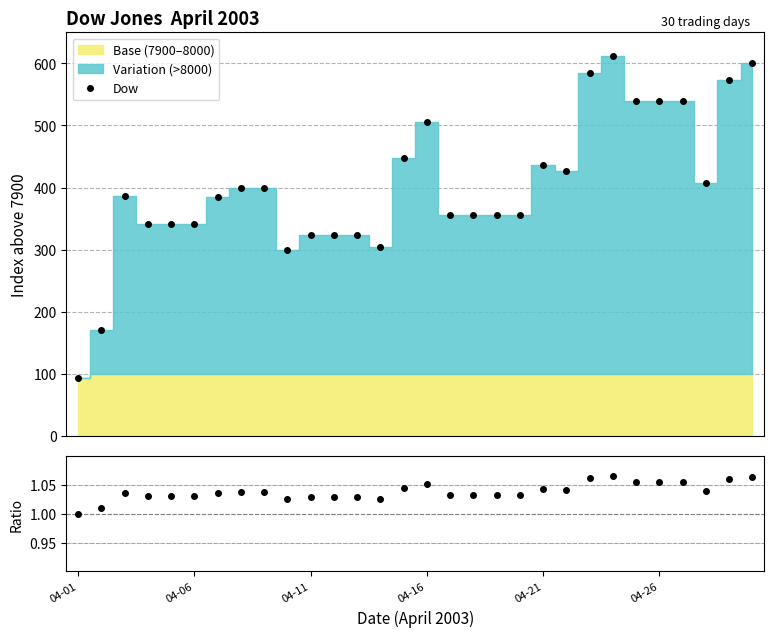

What position from the right is 14?

16